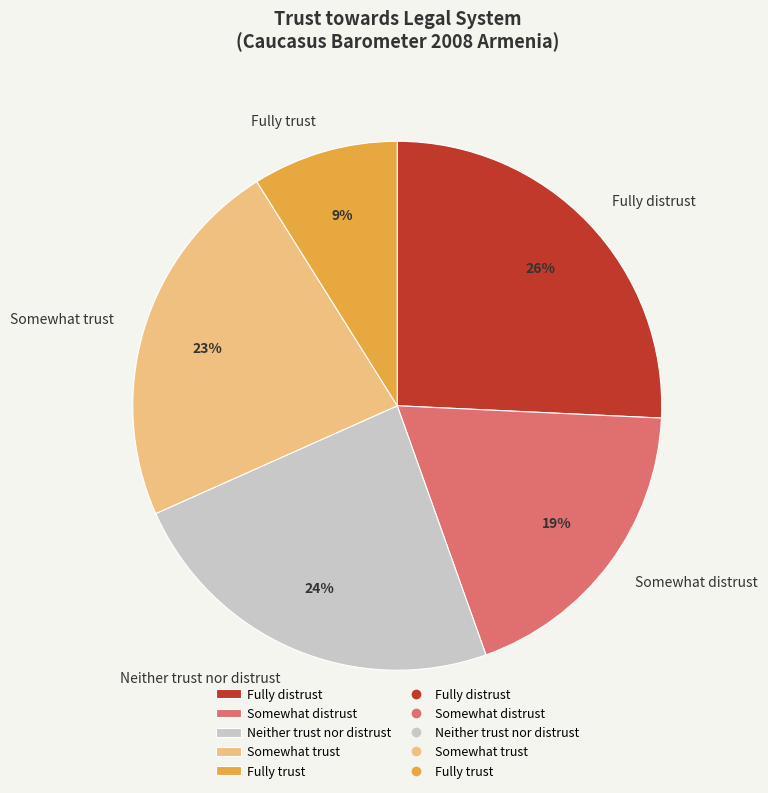

Is there any slice that represents more than half of the pie?

No